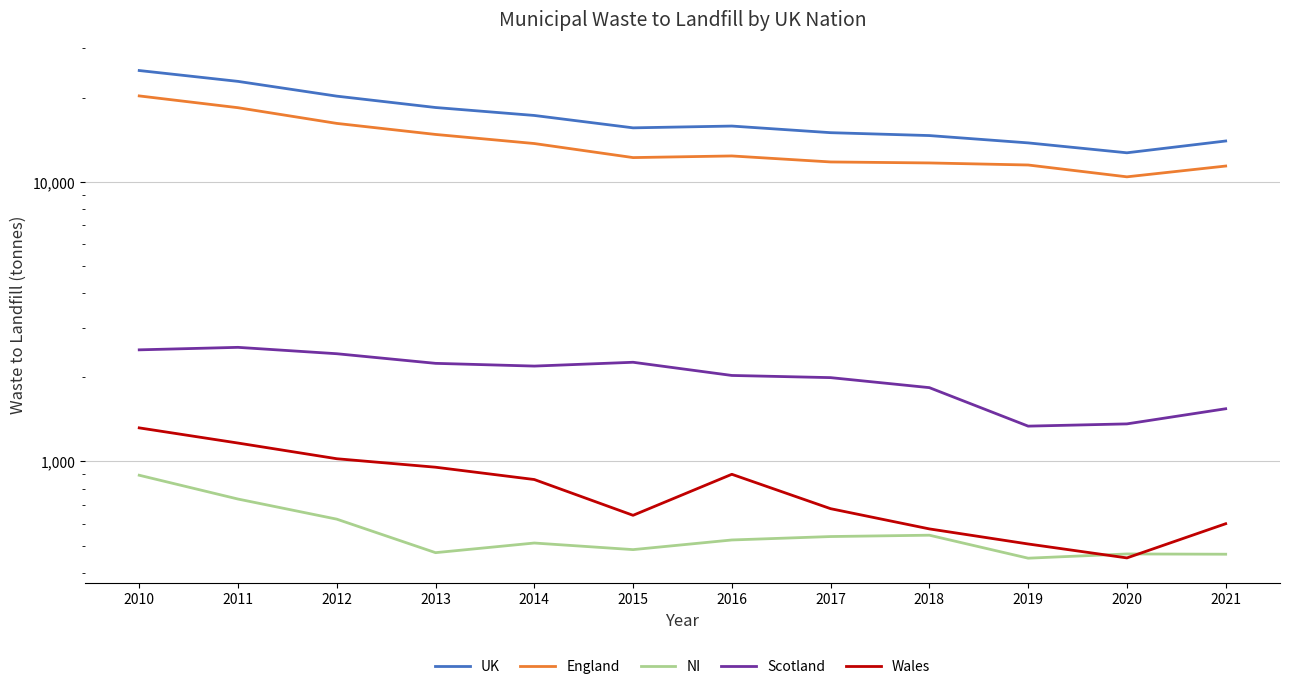

What is the maximum value shown in the chart?

25019